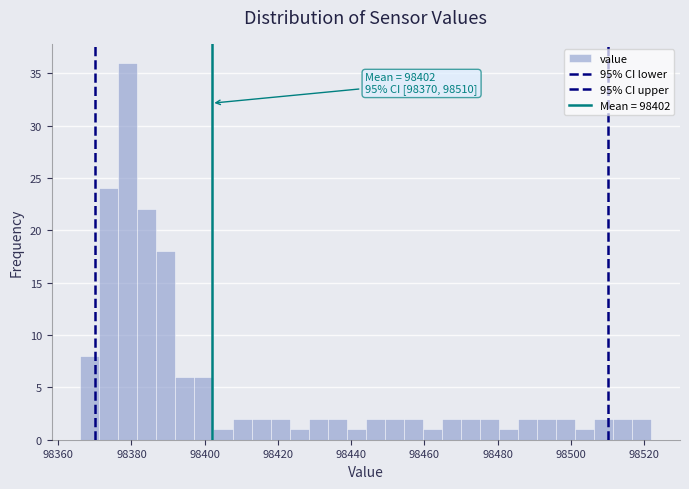

Read against the x-axis, roughly where is the centre of the tallest bar?

98380